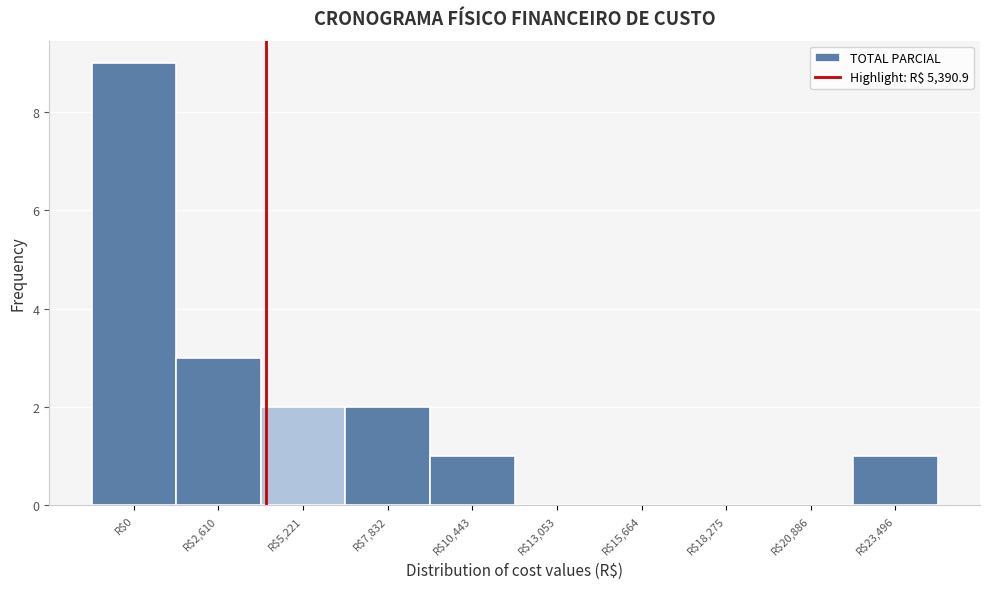

Where is the data nearest to the value 4?

R$2,610